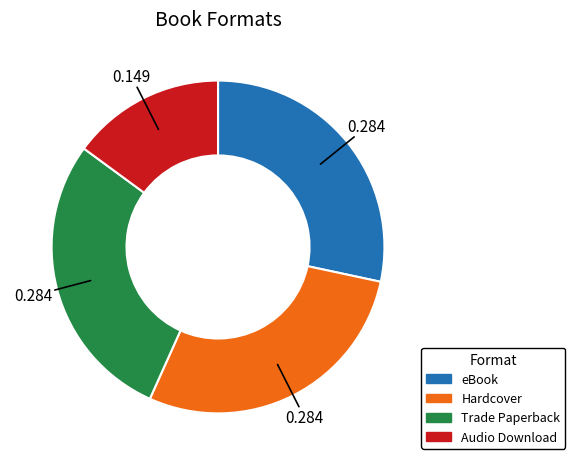

What is the smallest slice in the pie chart?

Audio Download